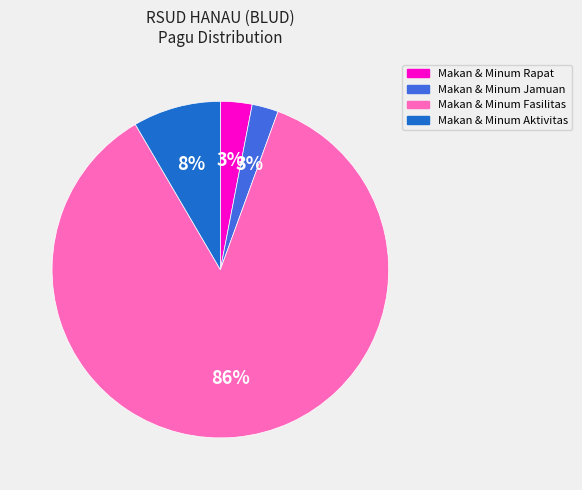

To the nearest percent, what is the average slice percentage?

25%